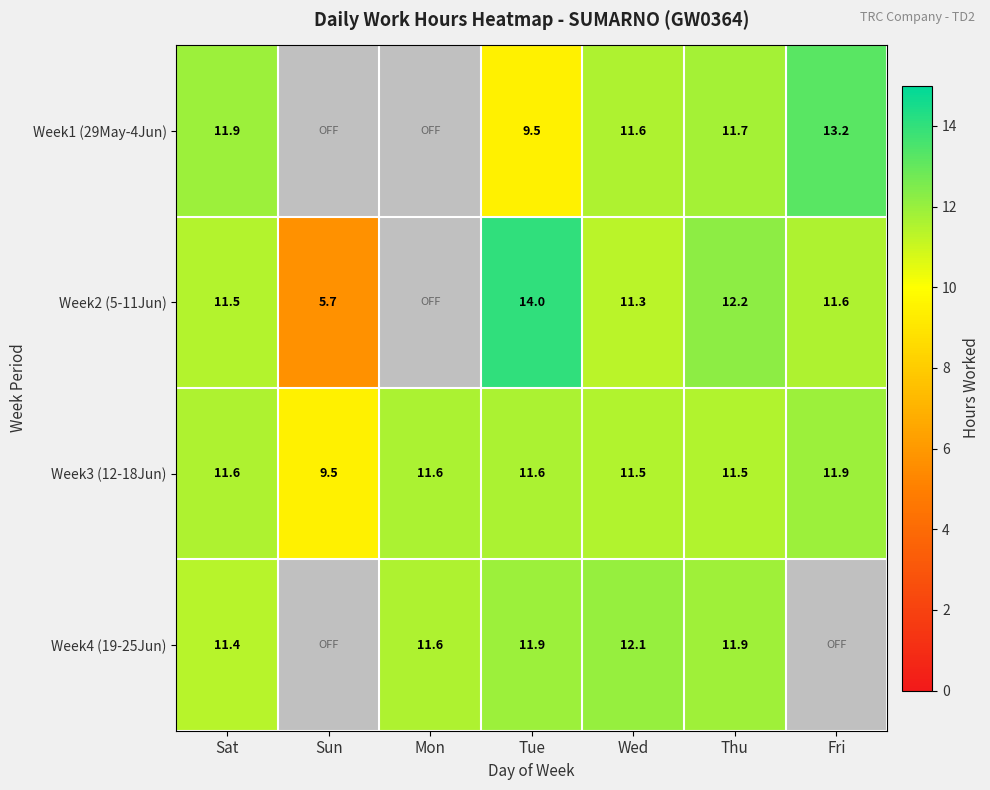

What is the difference between the highest and lowest values at Wed?

0.8